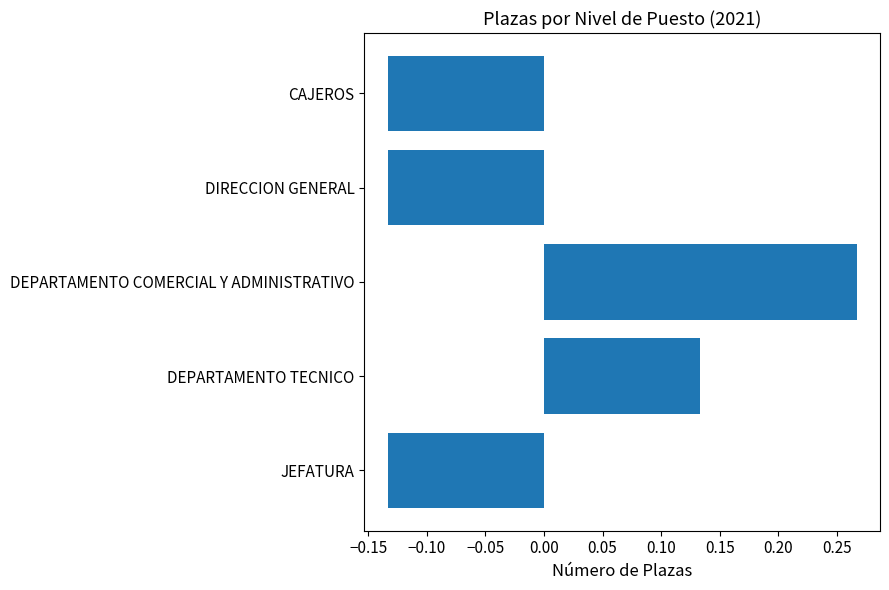

Which label corresponds to the largest value in the chart?

DEPARTAMENTO COMERCIAL Y ADMINISTRATIVO